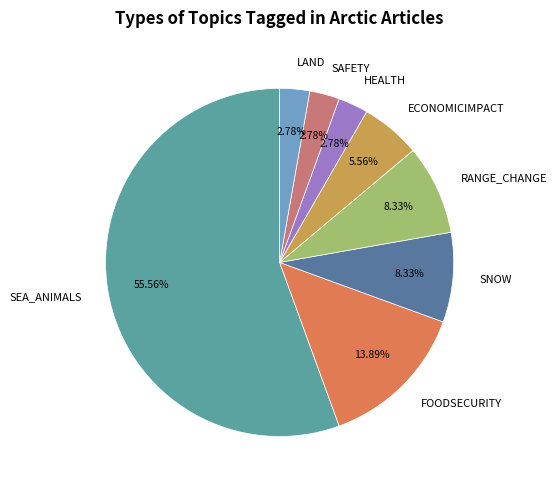

To the nearest percent, what is the difference between the RANGE_CHANGE and LAND slice percentages?

6%